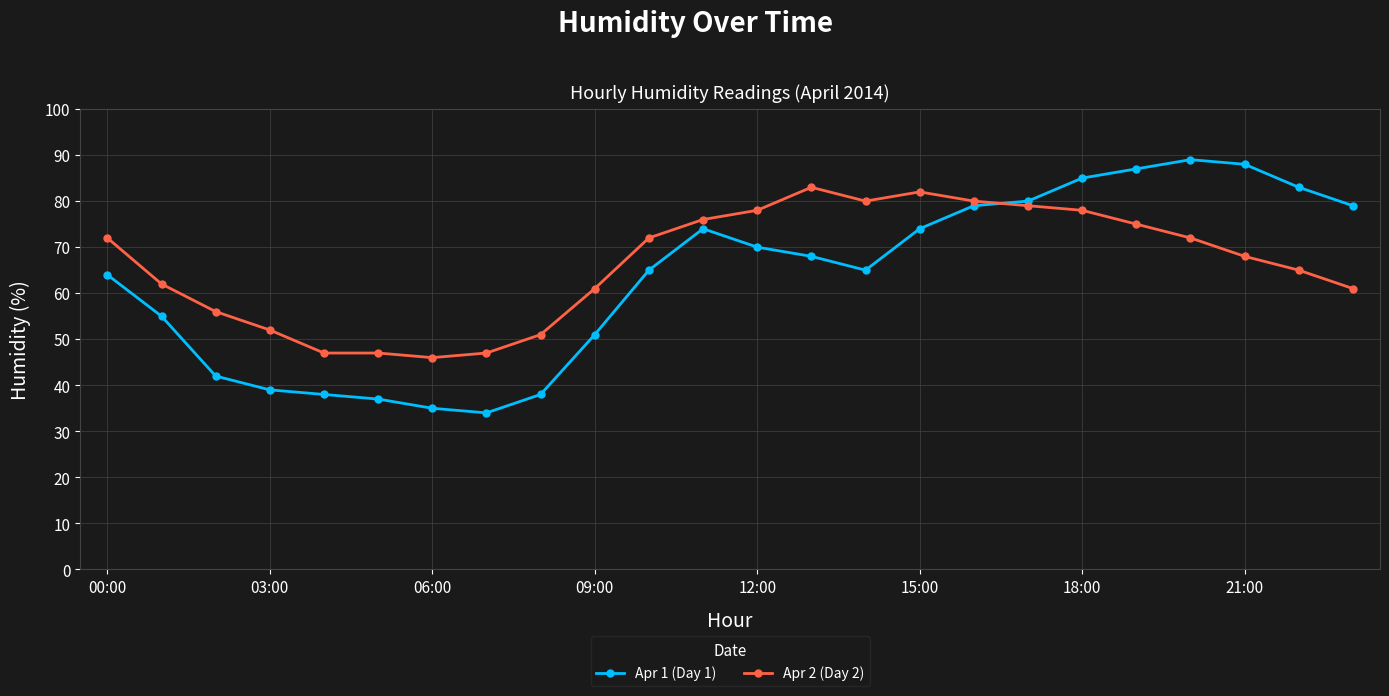

What is the average value of the Apr 1 (Day 1) series?

63